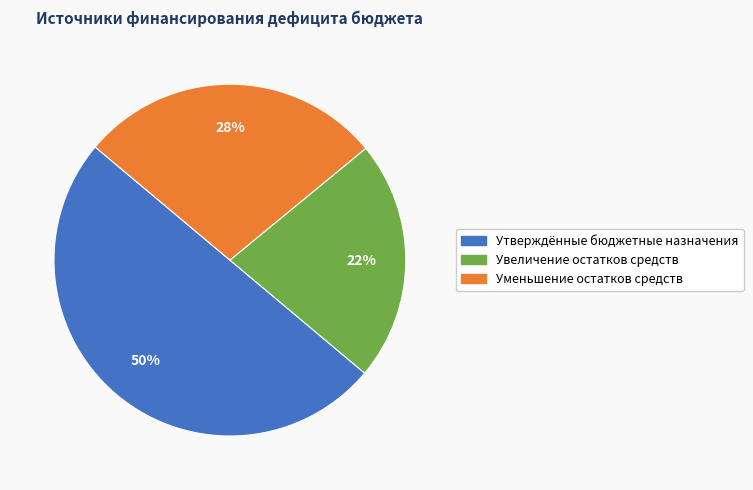

Do Уменьшение остатков средств and Утверждённые бюджетные назначения together represent more than half of the pie?

Yes